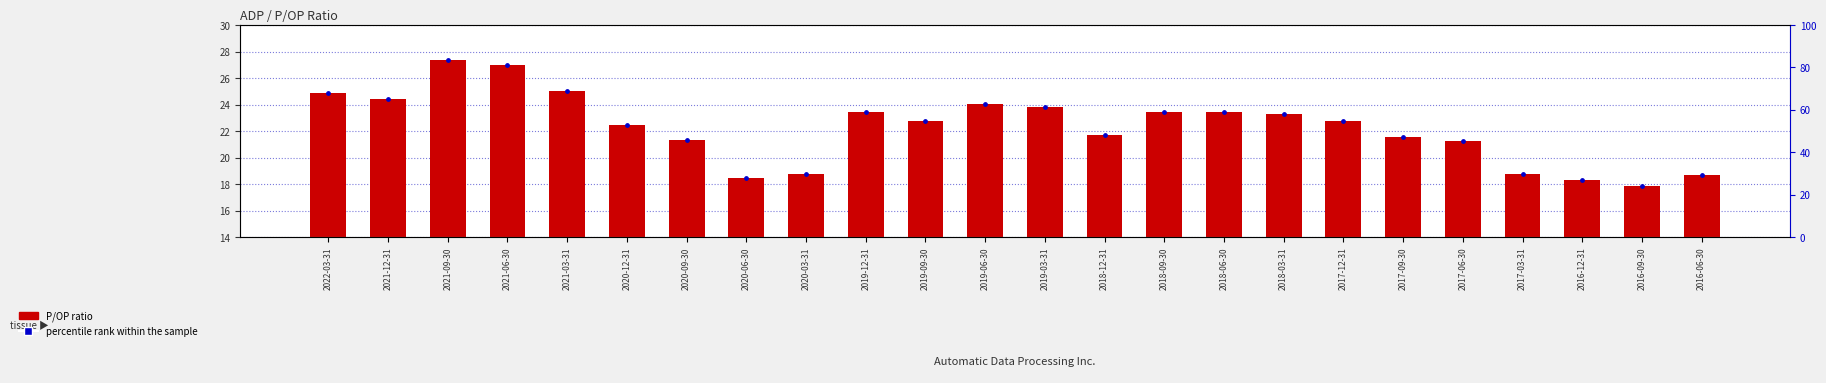

Which series has the widest spread of Y values?

percentile rank within the sample